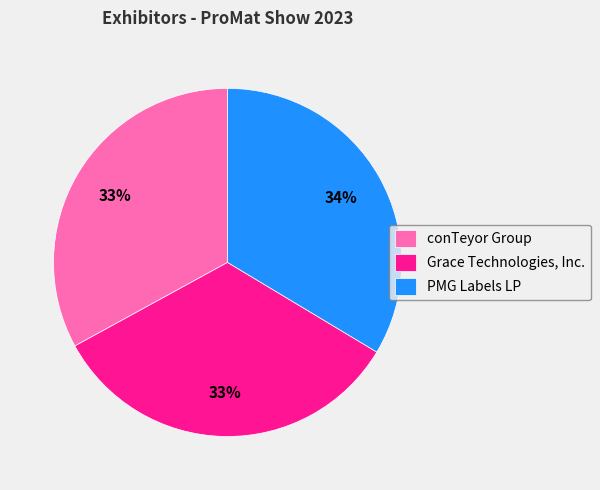

Do conTeyor Group and PMG Labels LP together represent more than half of the pie?

Yes